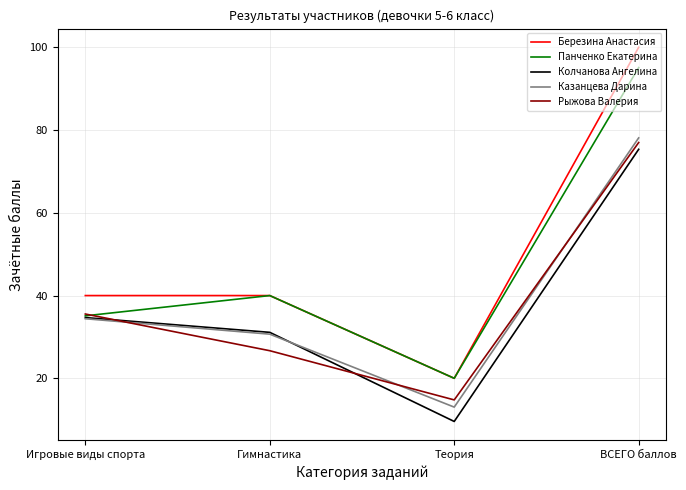

Which series has the widest spread of values?

Березина Анастасия